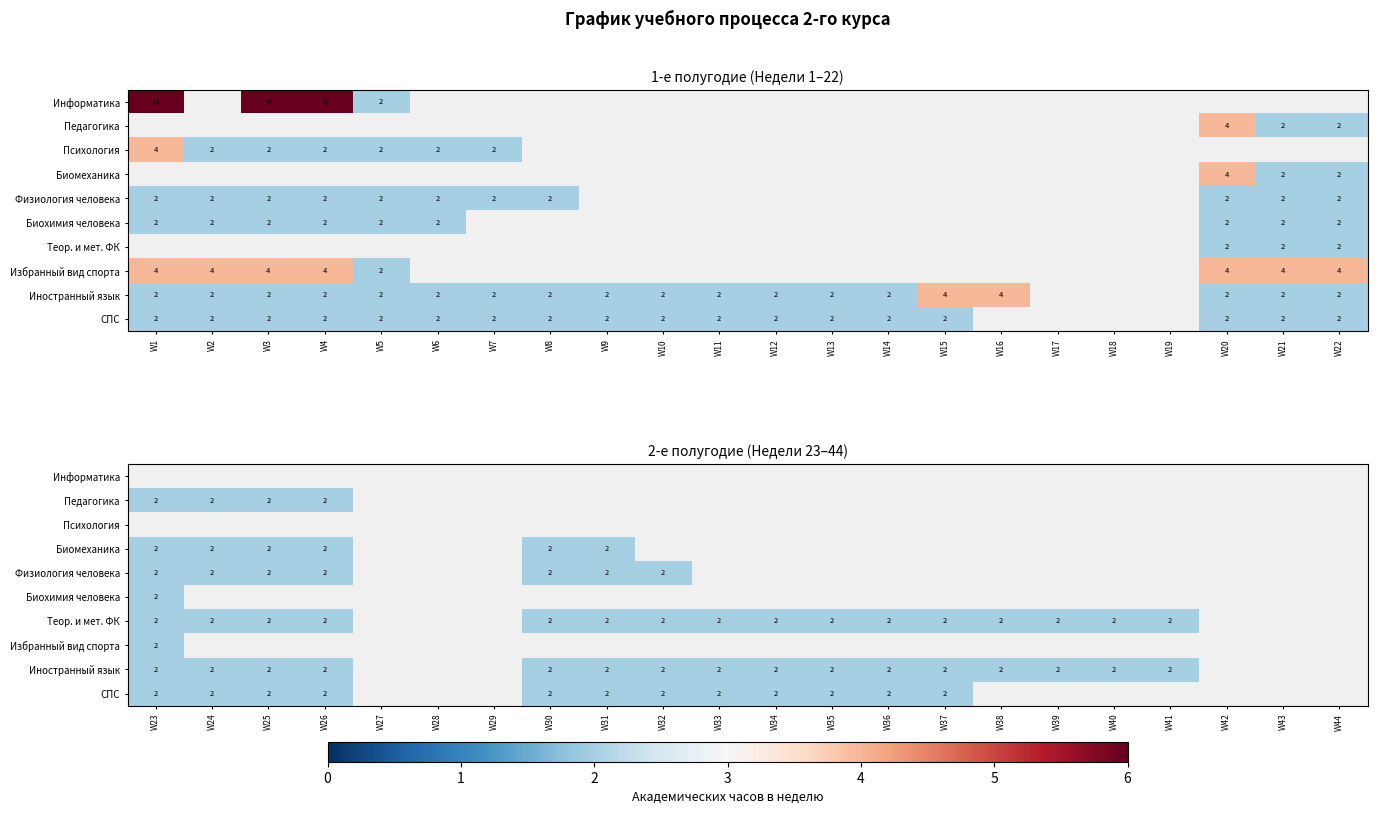

Between W25 and W33, which series saw the biggest shift?

Теор. и мет. ФК